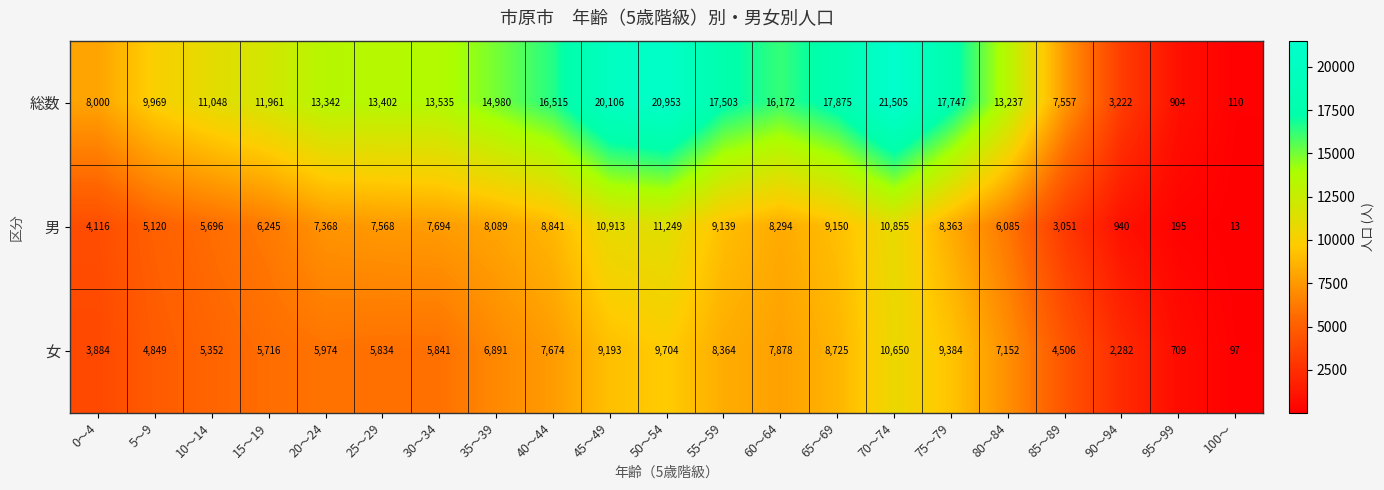

Count the number of data series in this chart.

3